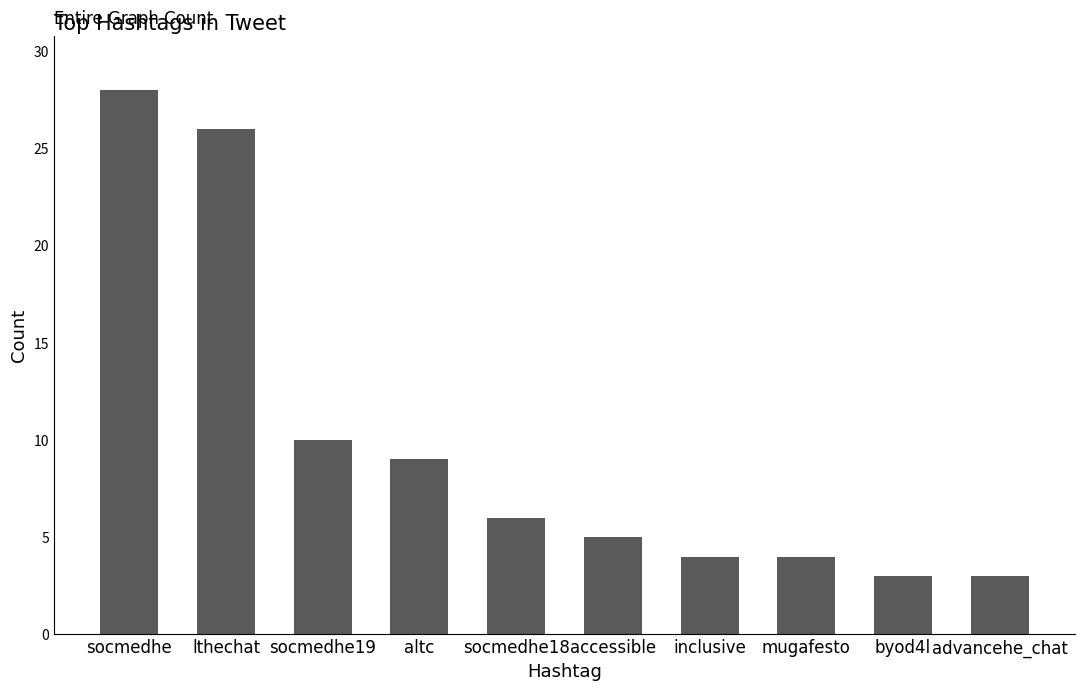

How many values are below 6?

5